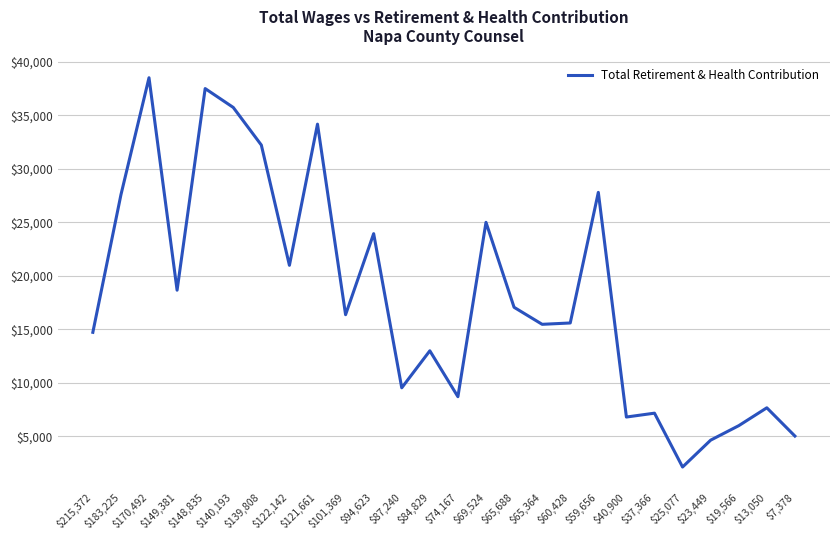

What is the sum of the values at $84,829 and $37,366?

20171